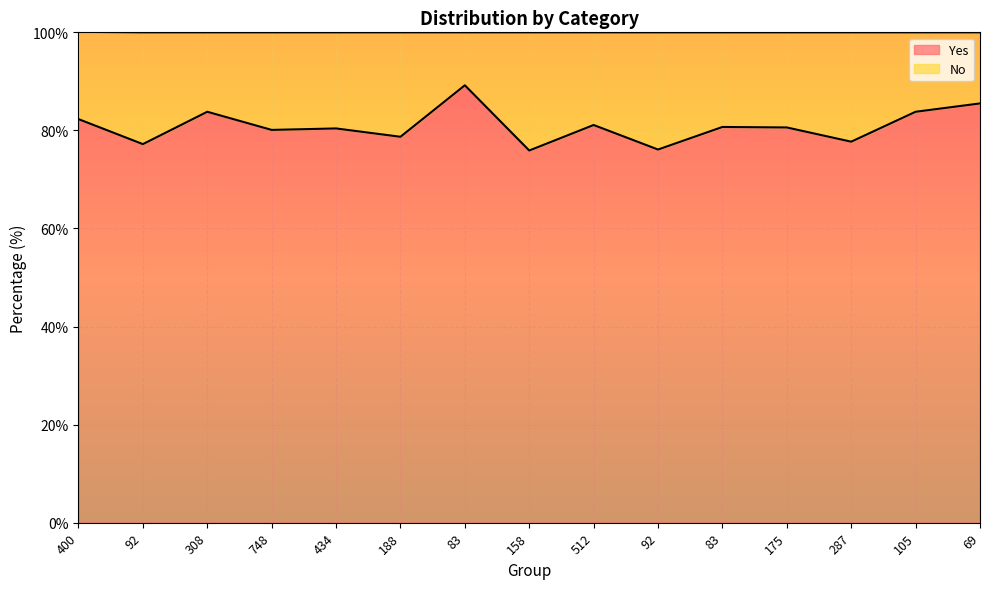

Reading left to right, list all the values displayed in this chart.

400=82.3	92=77.2	308=83.8	748=80.1	434=80.4	188=78.7	83=89.2	158=75.9	512=81.1	92=76.1	83=80.7	175=80.6	287=77.7	105=83.8	69=85.5